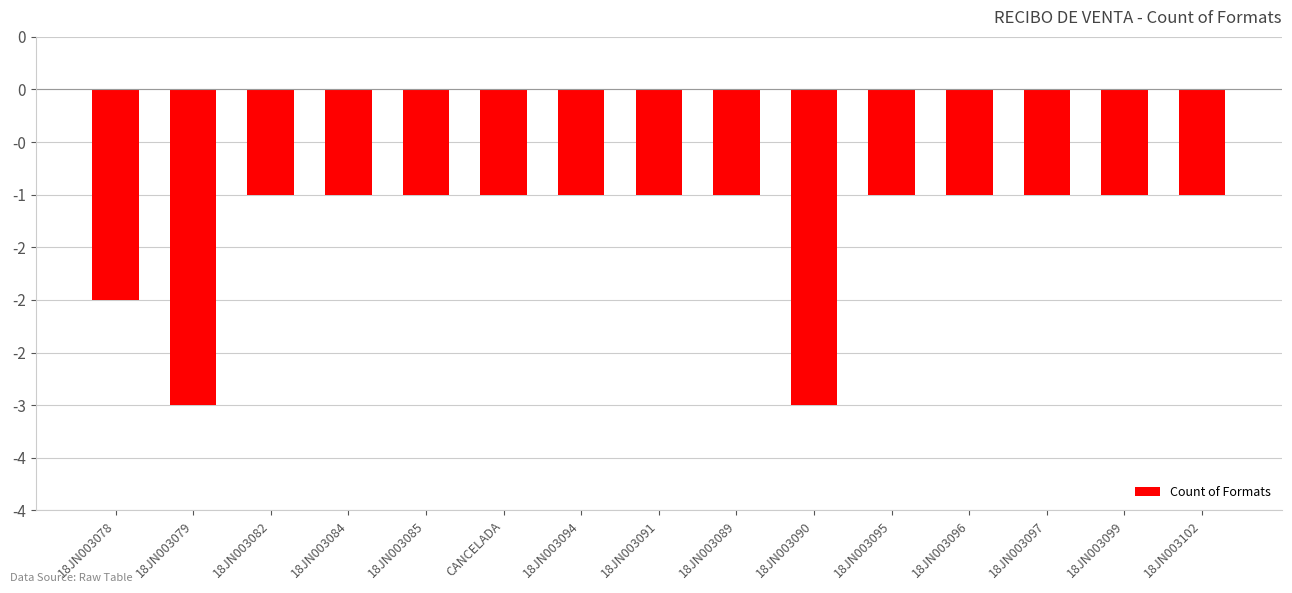

List the labels in order of value, smallest first.

18JN003079, 18JN003090, 18JN003078, 18JN003082, 18JN003084, 18JN003085, CANCELADA, 18JN003094, 18JN003091, 18JN003089, 18JN003095, 18JN003096, 18JN003097, 18JN003099, 18JN003102